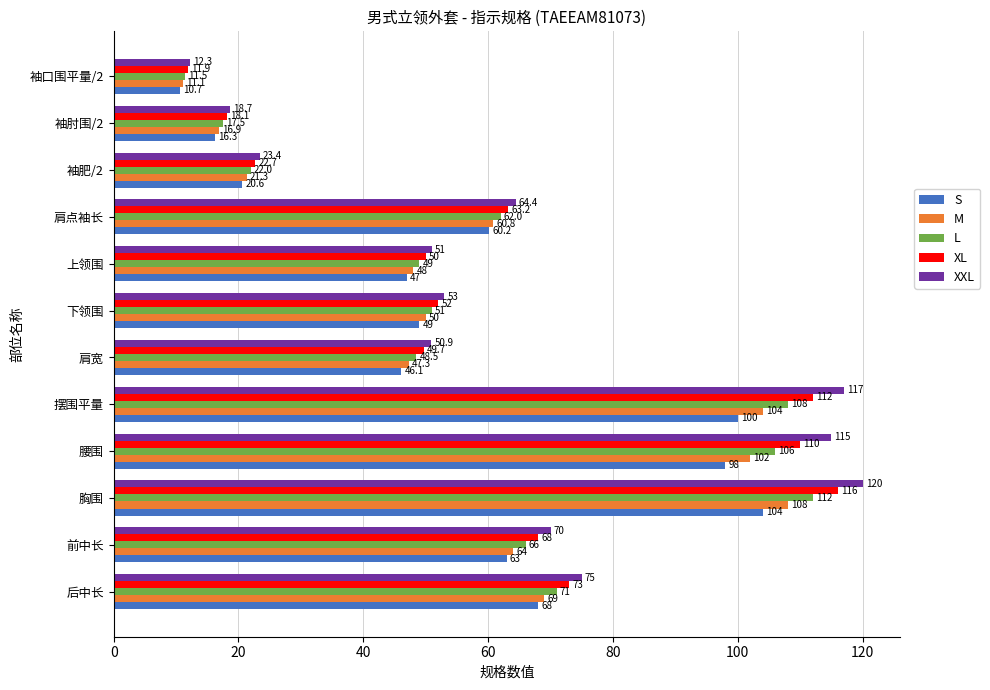

Which label corresponds to the smallest value in the chart?

袖口围平量/2